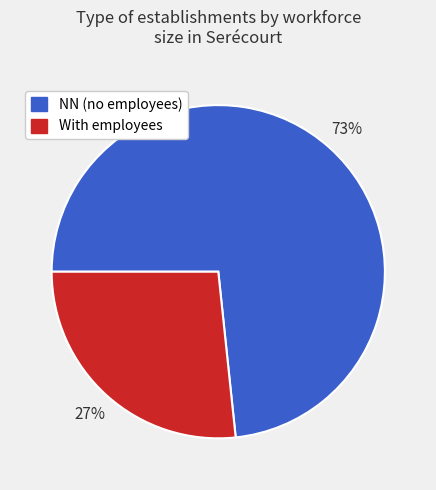

Count the number of slices in the pie.

2